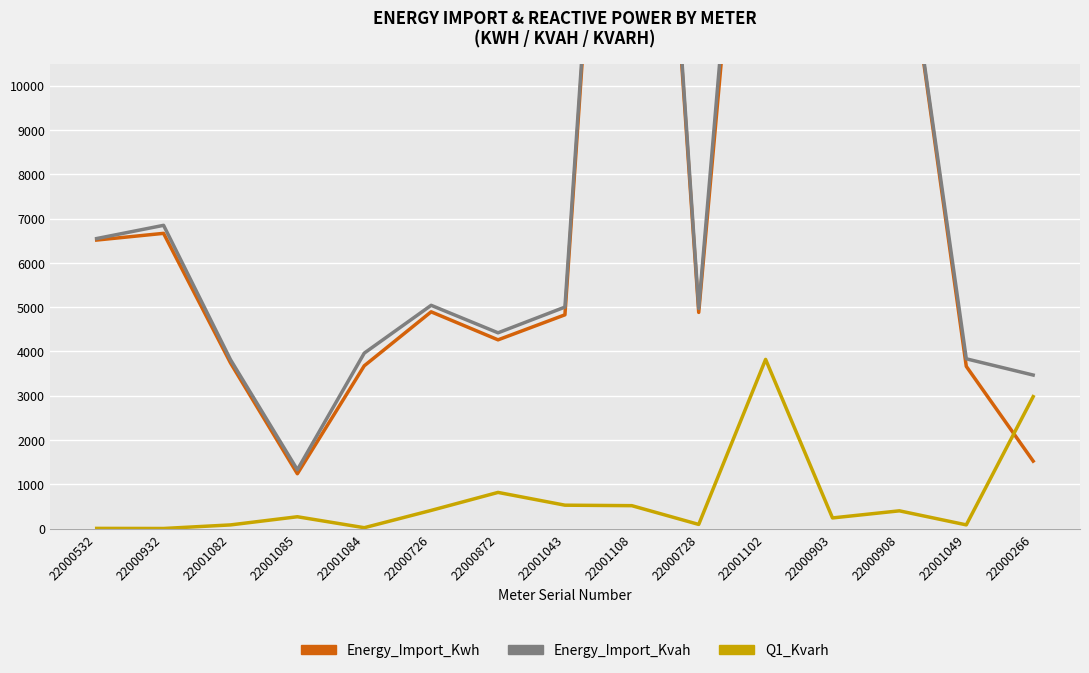

Reading right to left, transcribe all the data shown in this chart.

Energy_Import_Kwh: 1524.4	3663.6	14444.3	12062.7	21646.8	4881.8	26991.9	4827.2	4262.2	4894.8	3676.2	1239.2	3742.5	6666.4	6515.0
Energy_Import_Kvah: 3467.2	3833.9	14454.2	12117.6	22676.8	4972.4	27244.2	5001.6	4421.0	5041.5	3962.3	1328.5	3815.0	6847.3	6548.9
Q1_Kvarh: 2980.3	84.6	401.8	241.4	3820.3	94.6	518.2	529.3	817.5	411.3	20.9	268.1	83.8	3.2	5.4